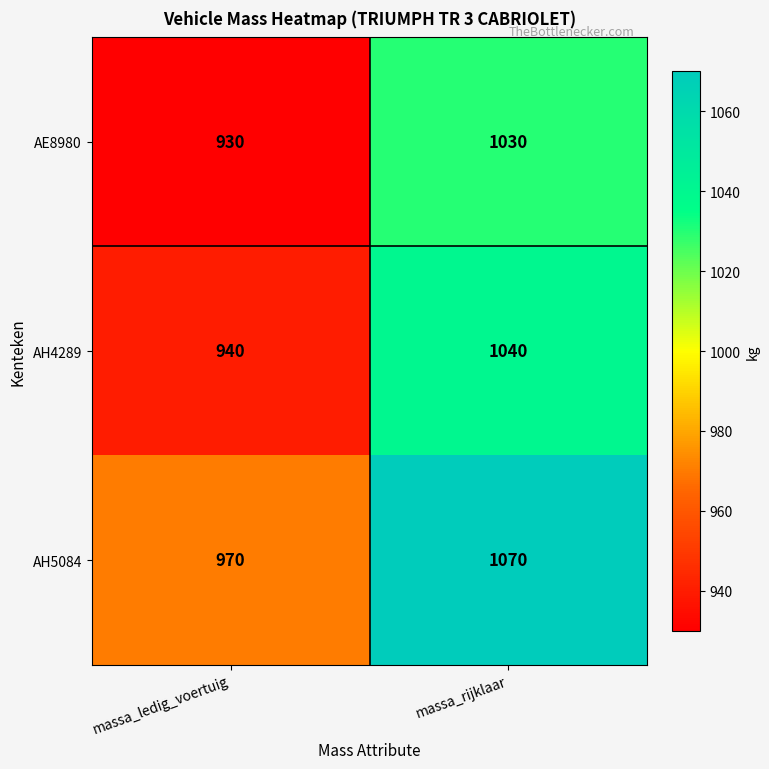

What is the spread (max minus min) of values at massa_ledig_voertuig?

40